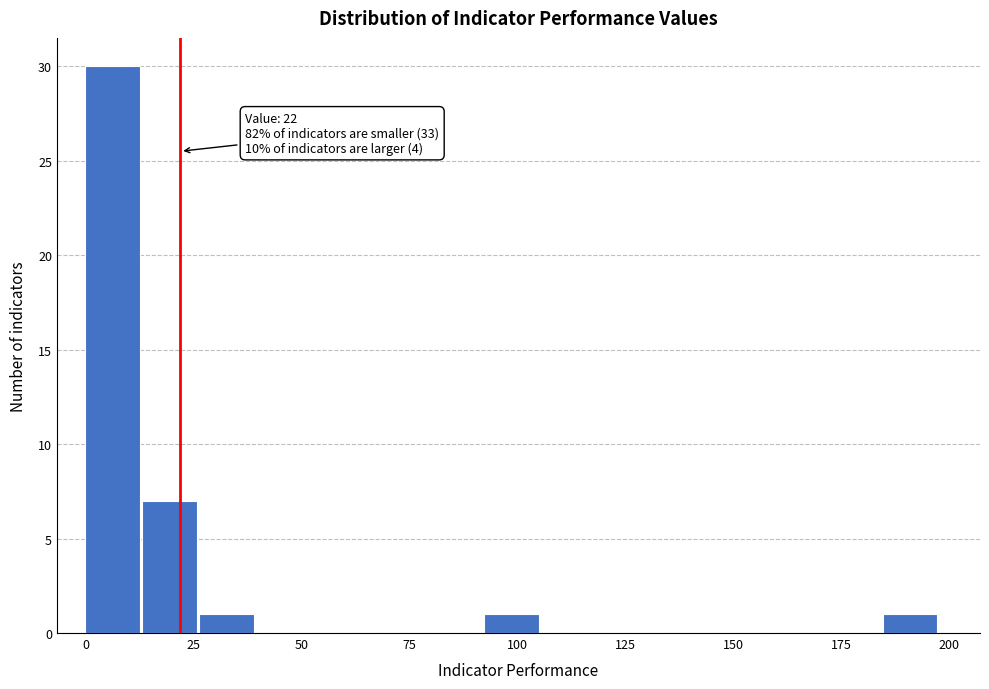

Read against the x-axis, roughly where is the centre of the tallest bar?

5